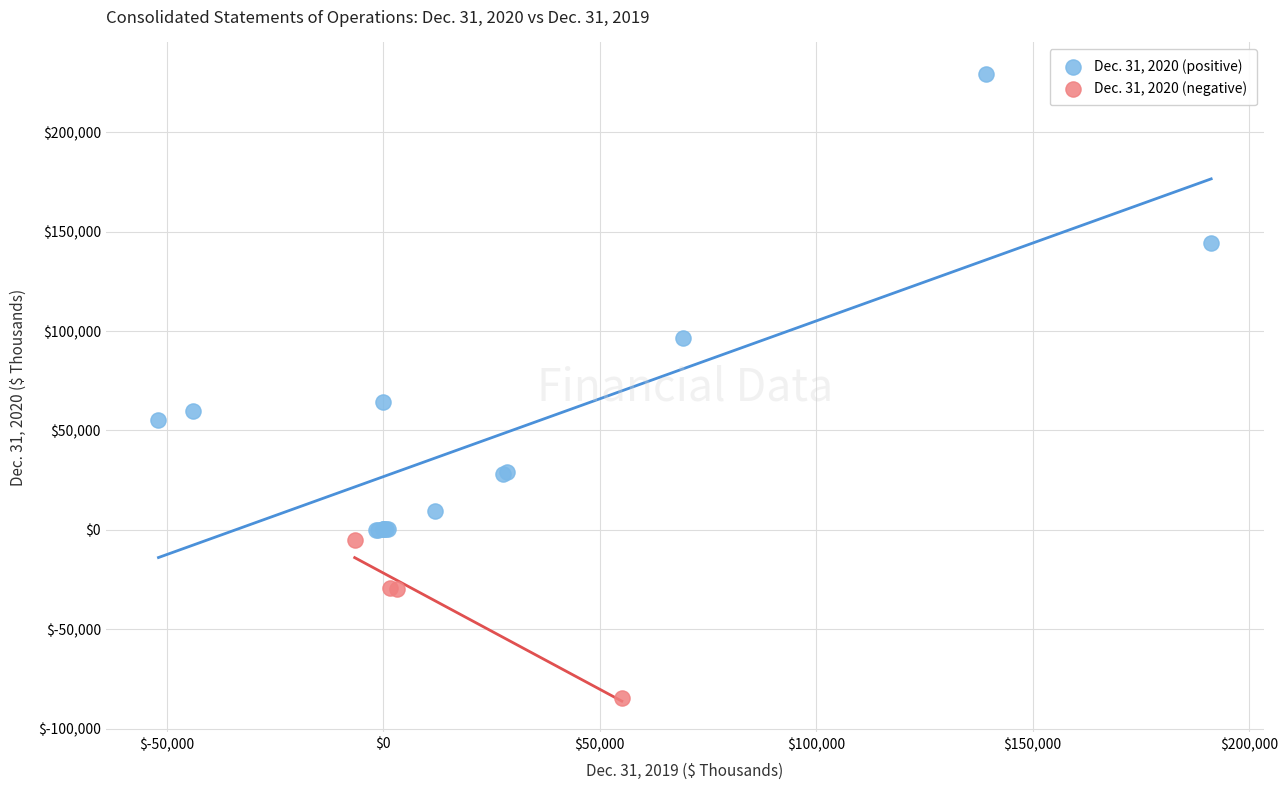

Which series contains the lowest Y value?

Dec. 31, 2020 (negative)